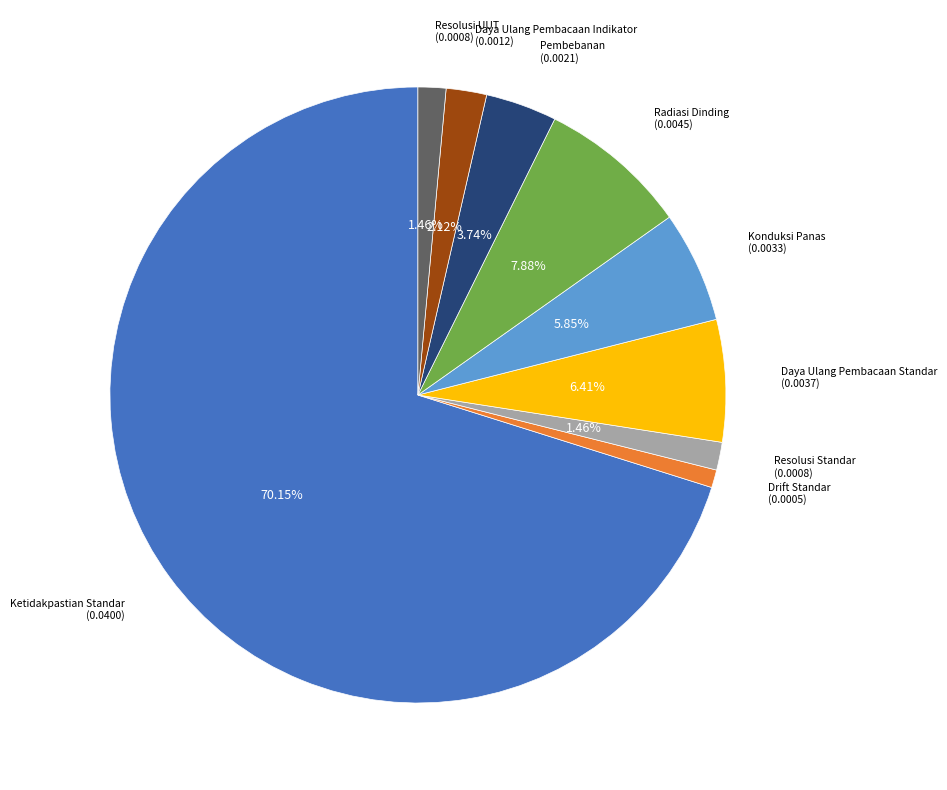

Which slice represents more than half of the pie?

Ketidakpastian Standar